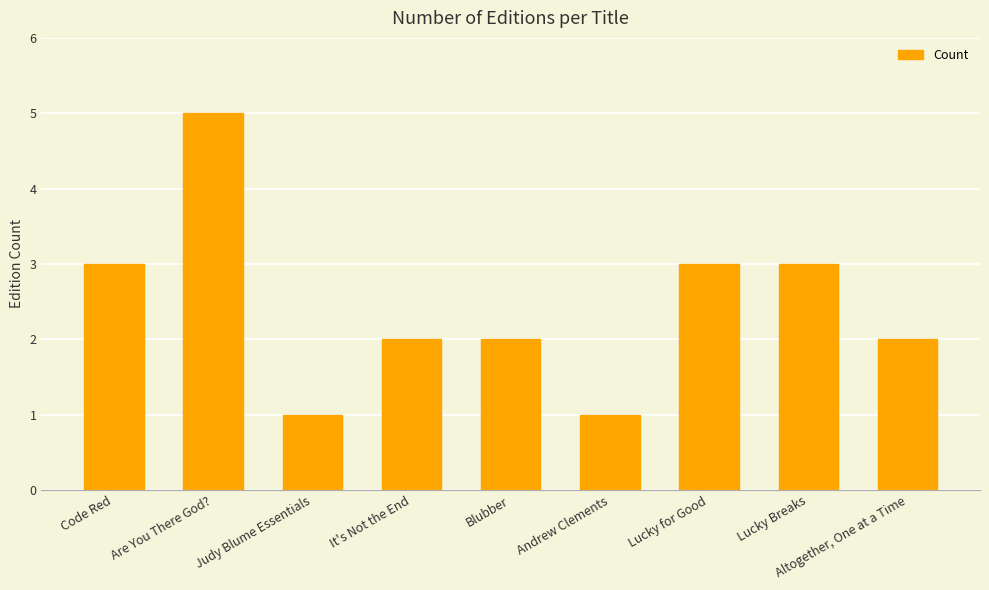

Which label corresponds to the largest value in the chart?

Are You There God?